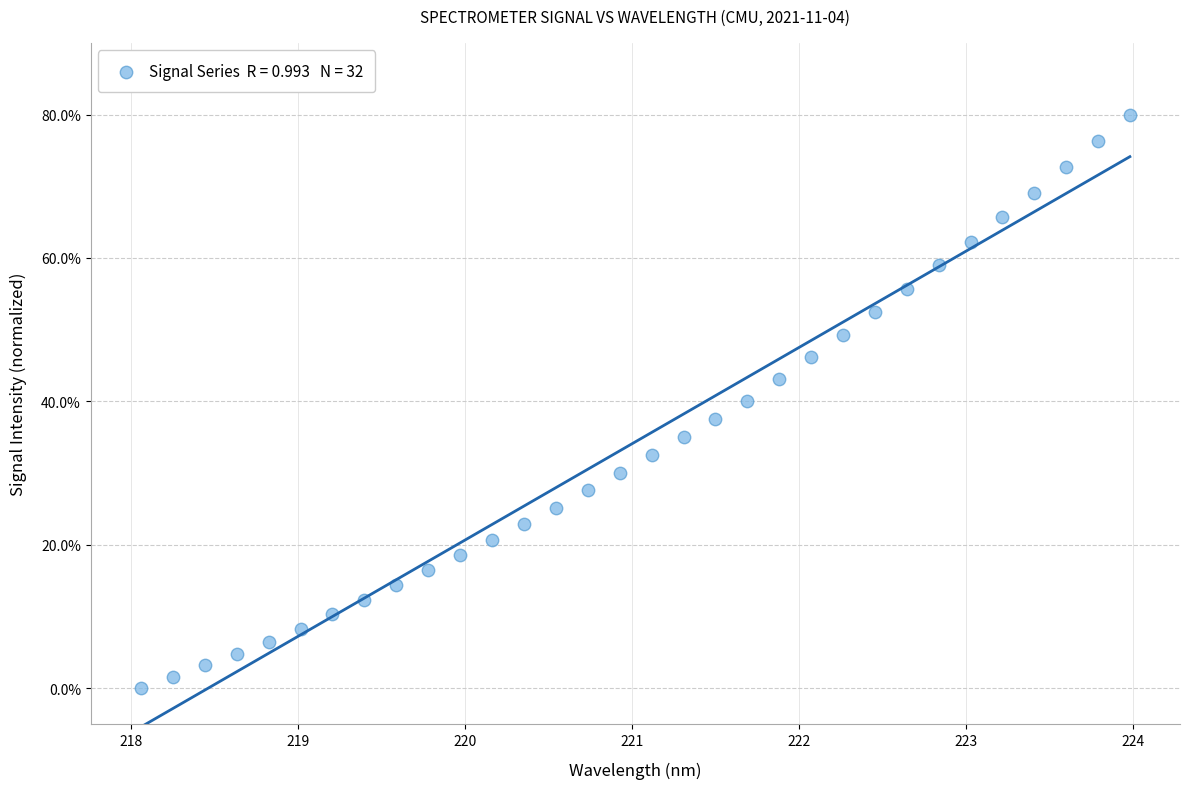

What is the range of X values (max minus min)?

5.9